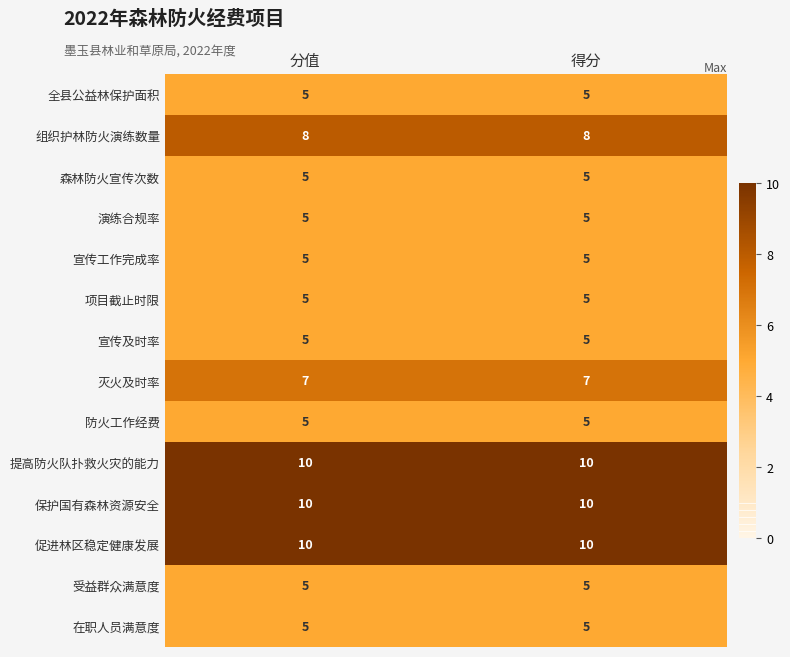

True or false: 演练合规率 has a value of 7 at 得分.

False